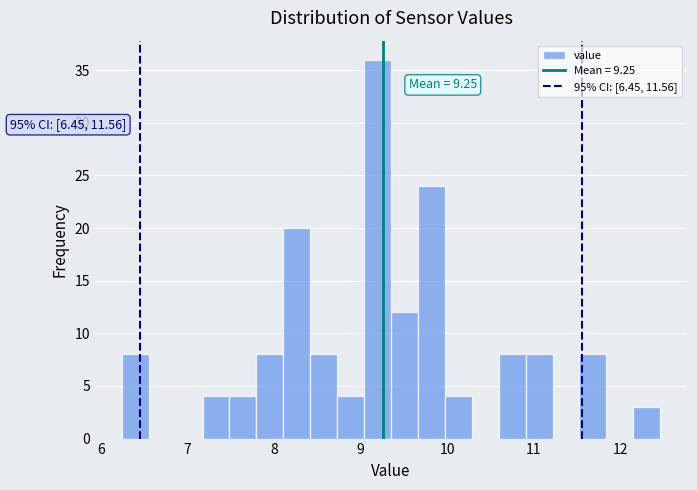

Read against the x-axis, roughly where is the centre of the tallest bar?

9.2